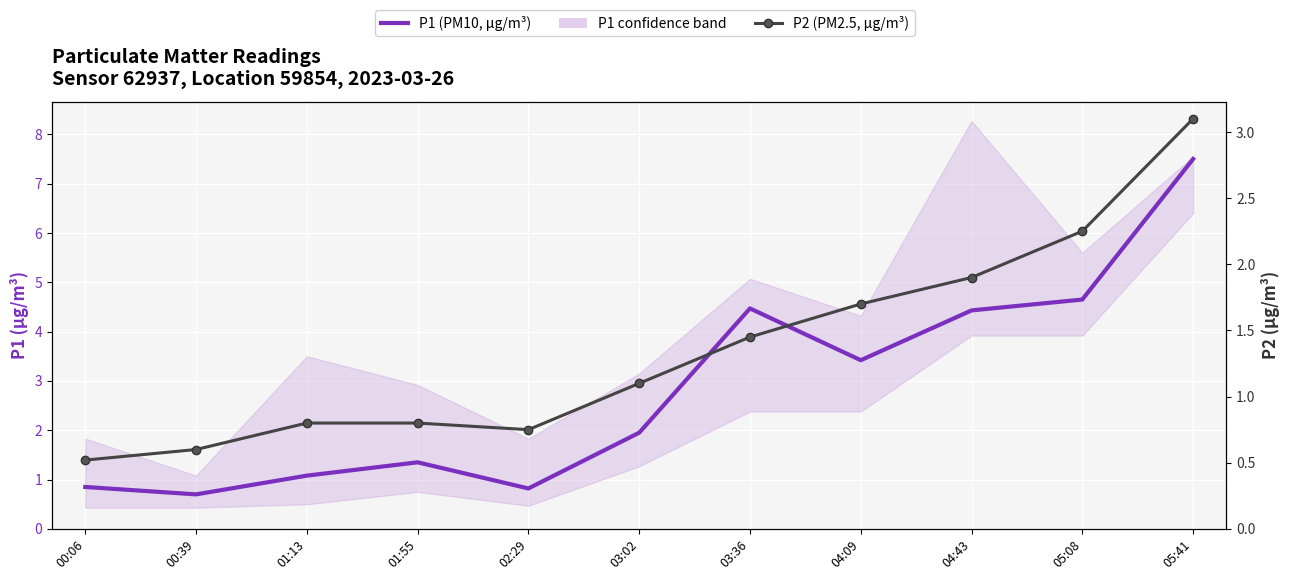

True or false: P1 (PM10, μg/m³) and P2 (PM2.5, μg/m³) cross at least once.

False